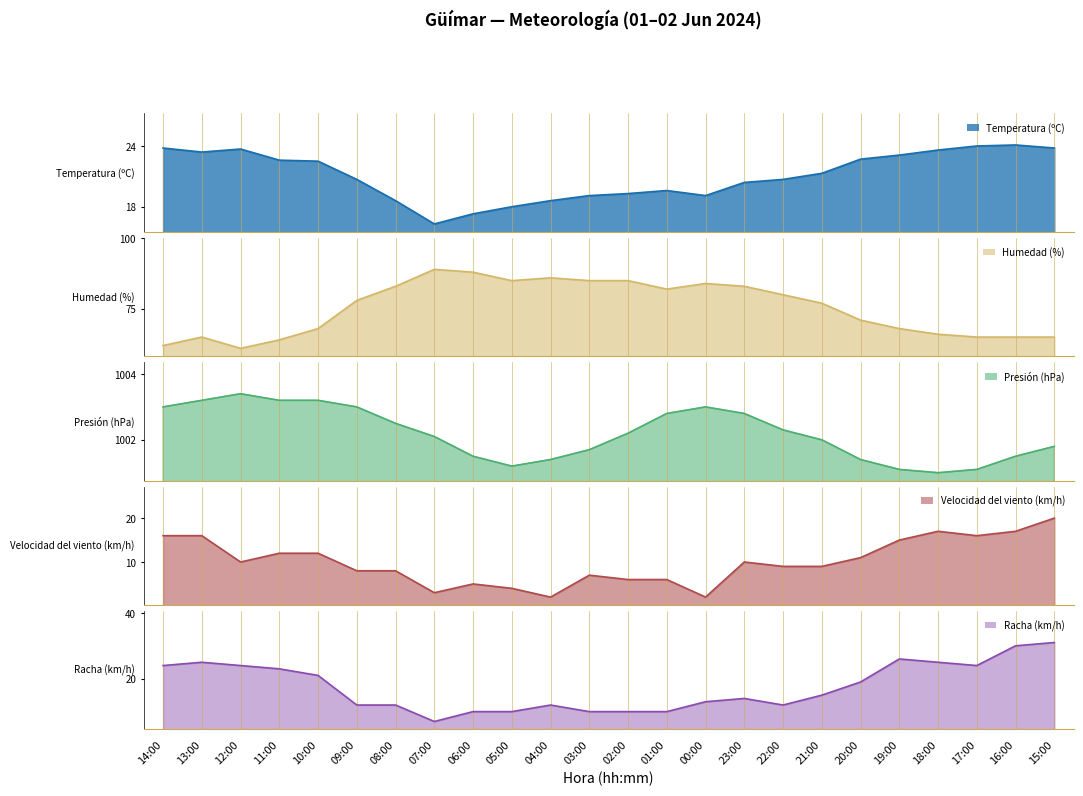

At how many categories does at least one series exceed 896?

24